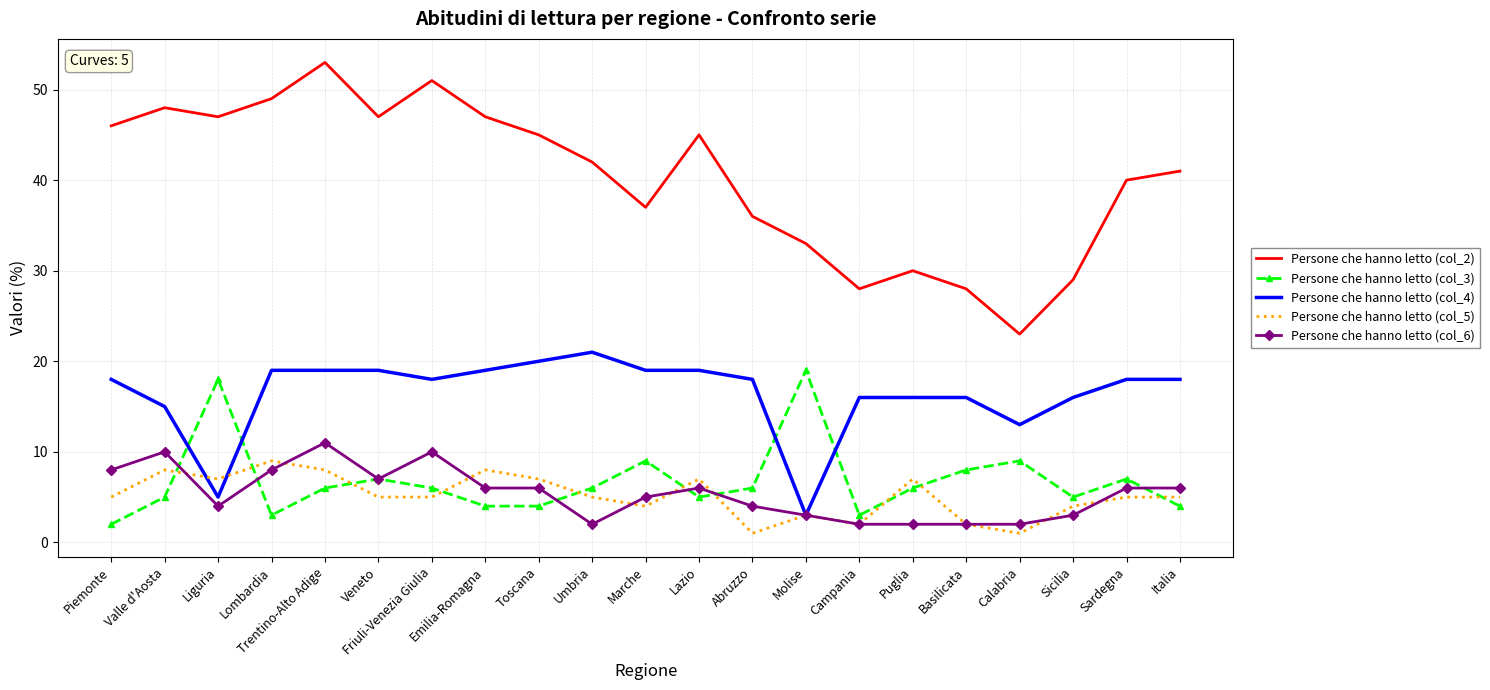

At which category is the sum across all series the highest?

Trentino-Alto Adige